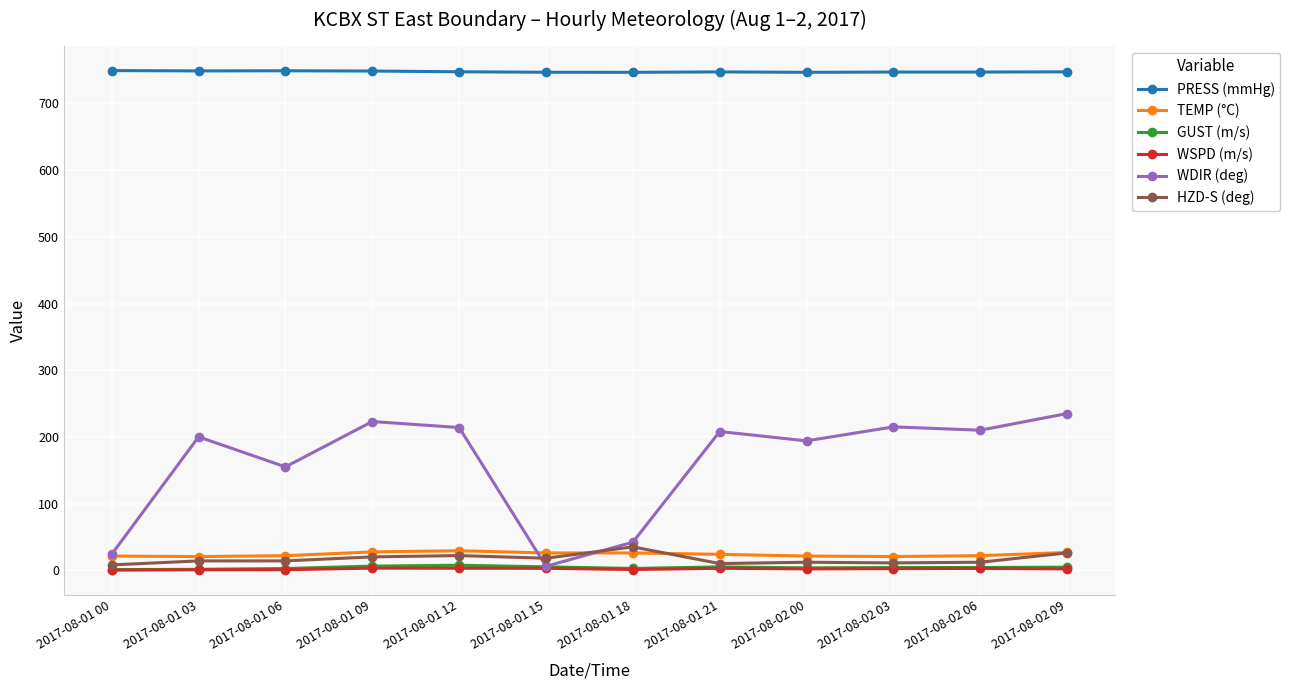

At which category does WDIR (deg) reach its first local valley?

2017-08-01 06